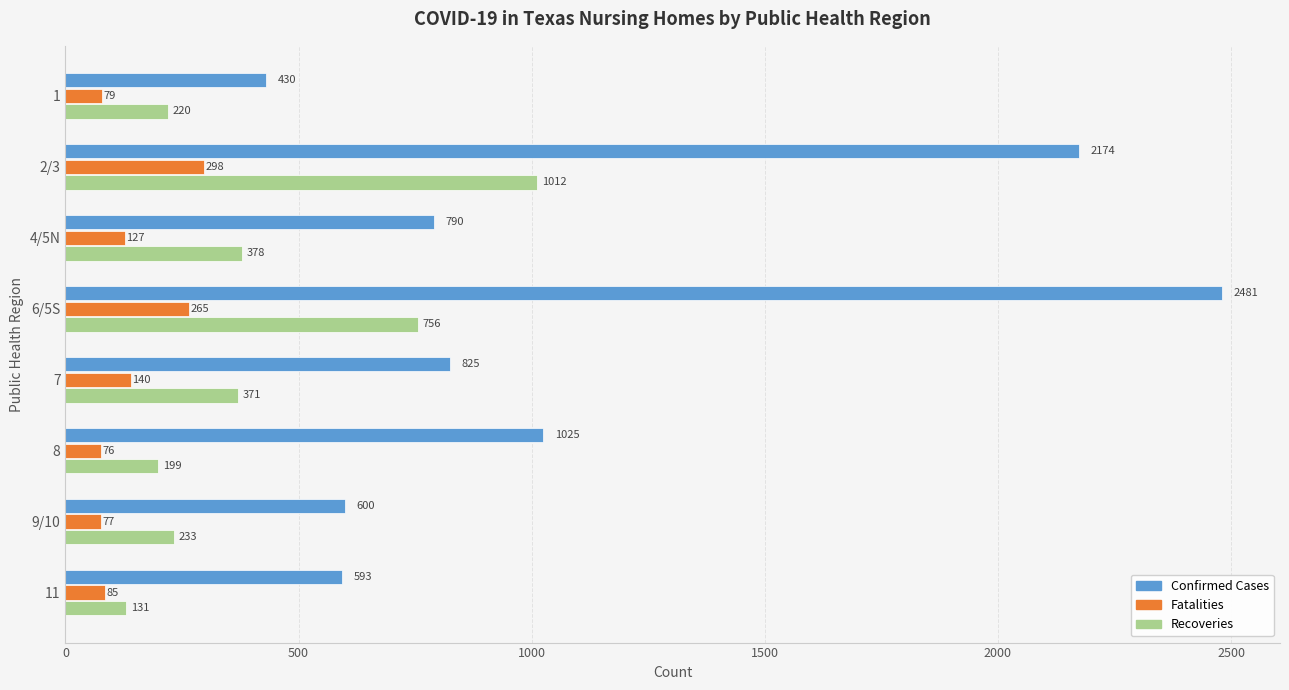

At which label is Confirmed Cases closest to 1455?

8